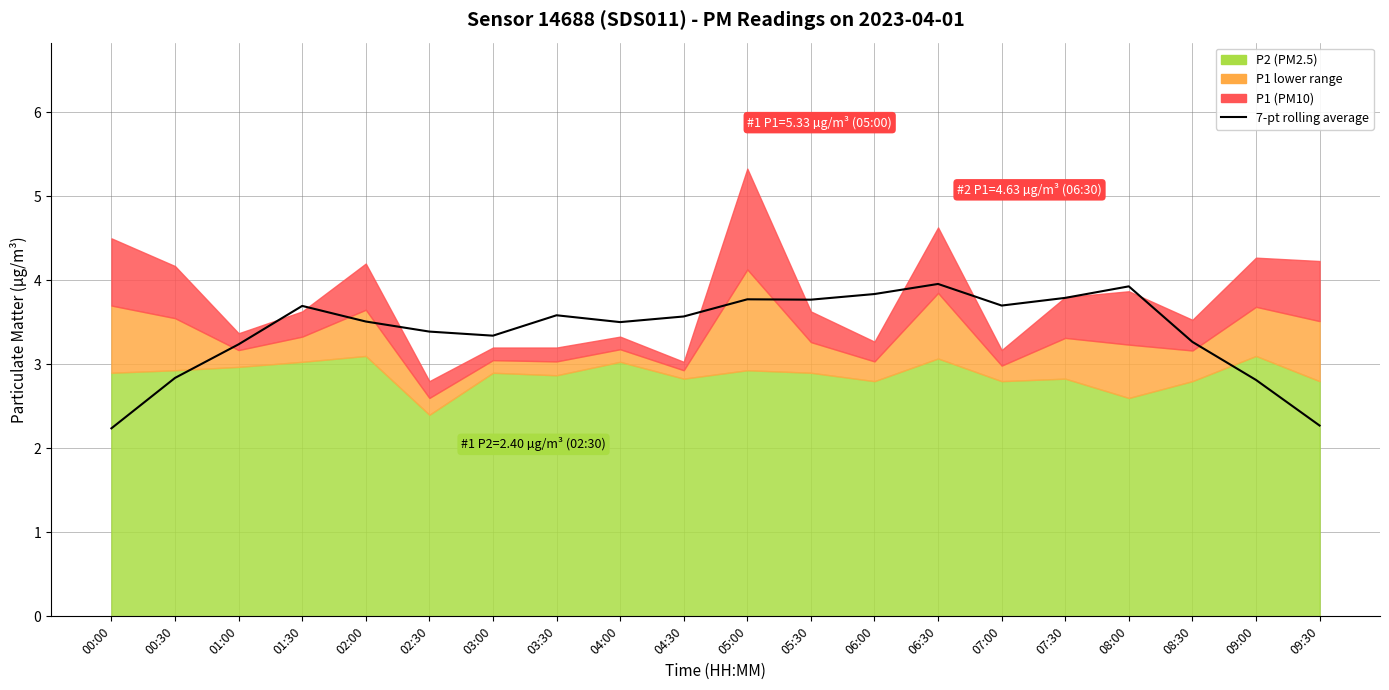

How many interior local valleys (lower than both neighbors) does the data have?

4